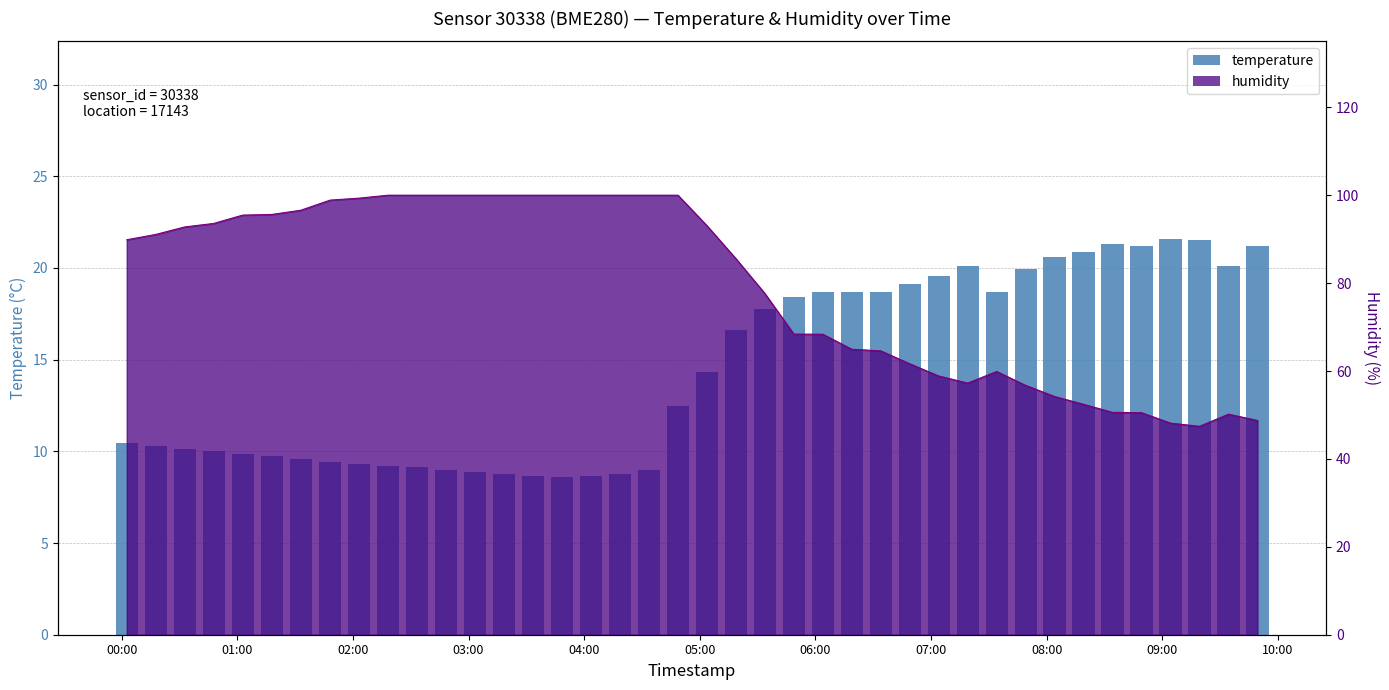

How many data points are less than 14?

20